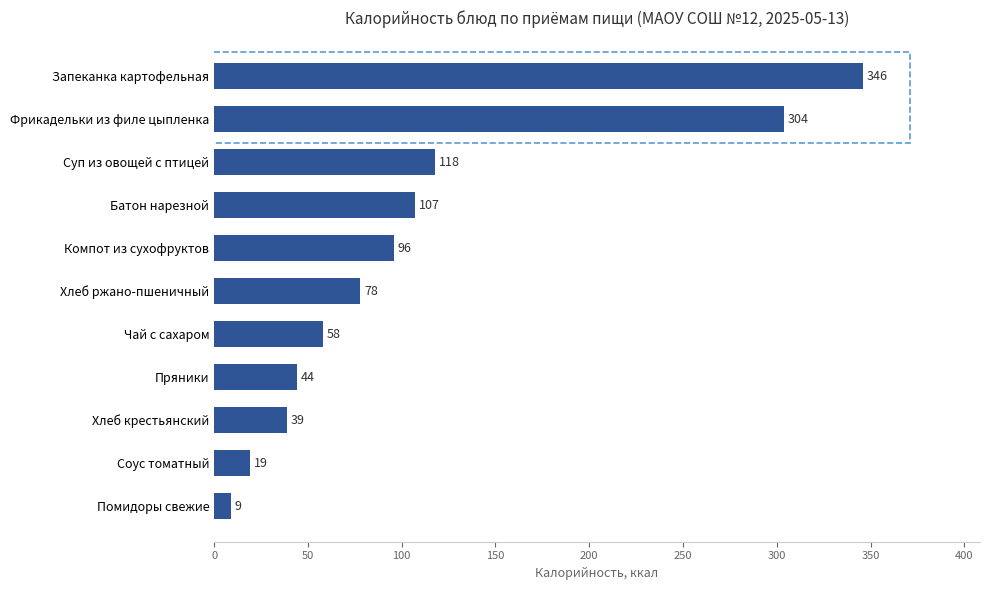

How many bars are there in total?

11